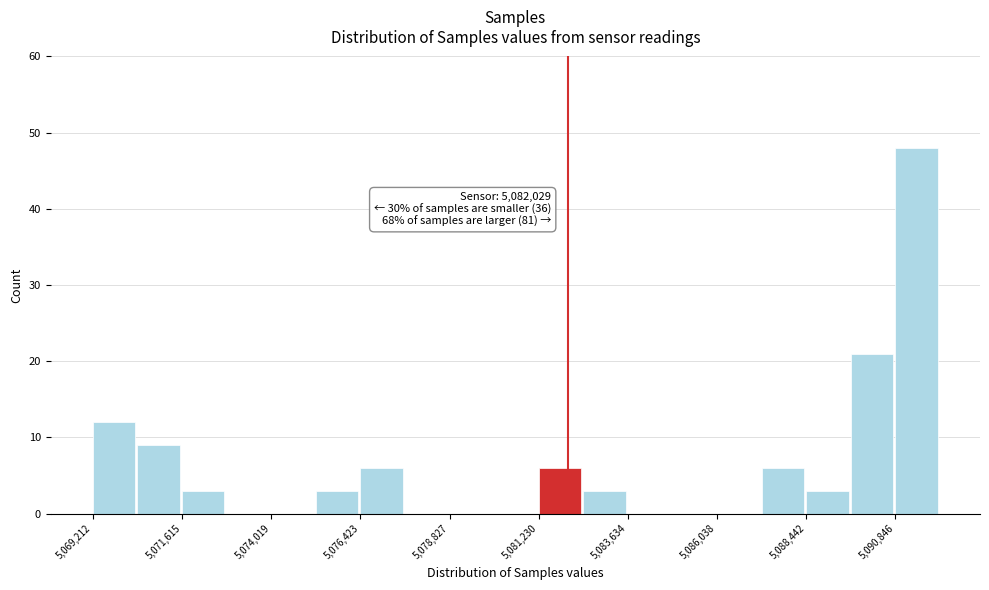

Read against the x-axis, roughly where is the centre of the tallest bar?

5091500